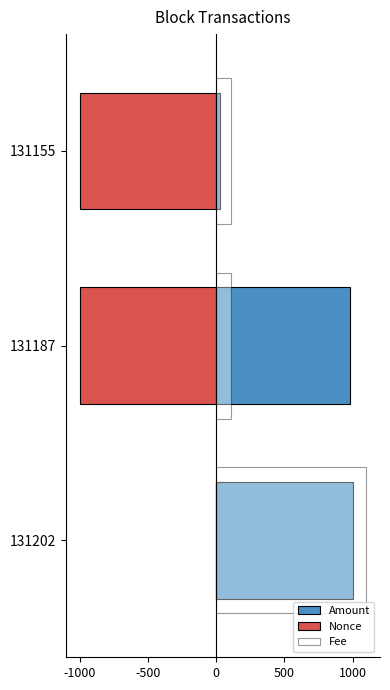

List the series in order of their overall mean, highest first.

Amount, Fee, Nonce